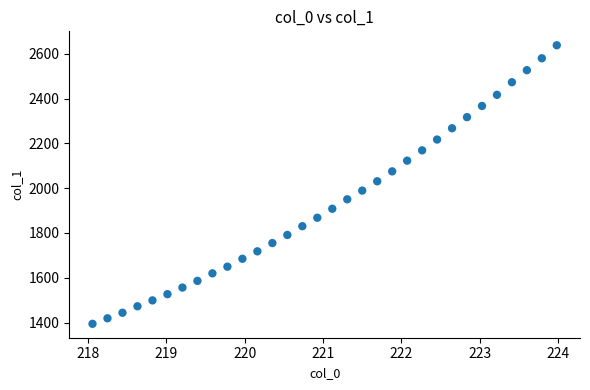

What is the range of X values (max minus min)?

5.9